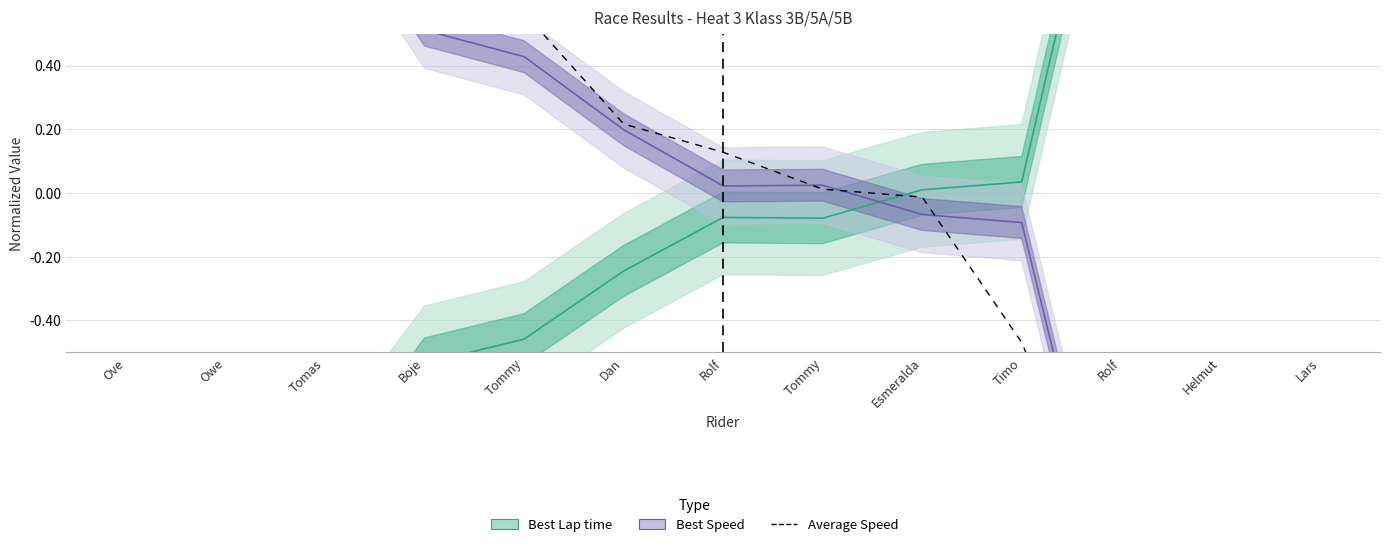

What is the total value across all series at Dan?

0.2